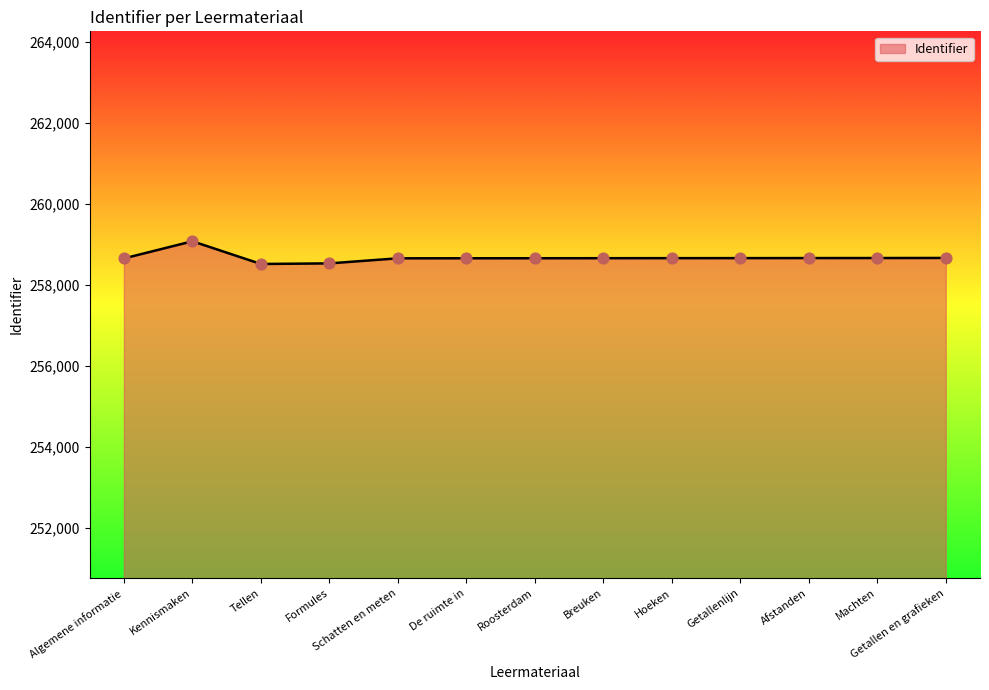

What is the ratio of the value at Kennismaken to the value at Algemene informatie?

1.0